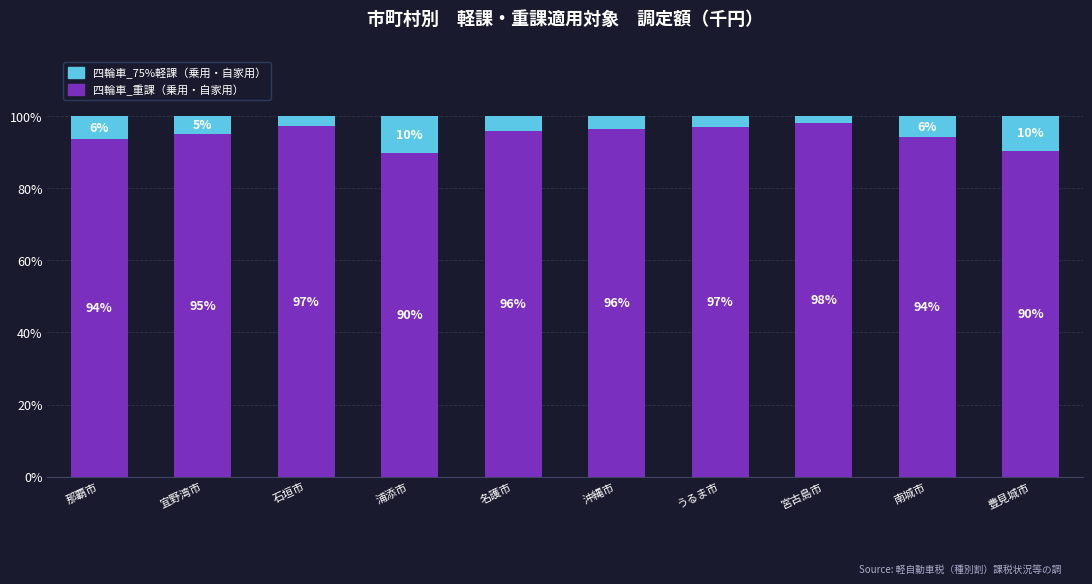

What is the average value of the 四輪車_重課（乗用・自家用） series?

94.7